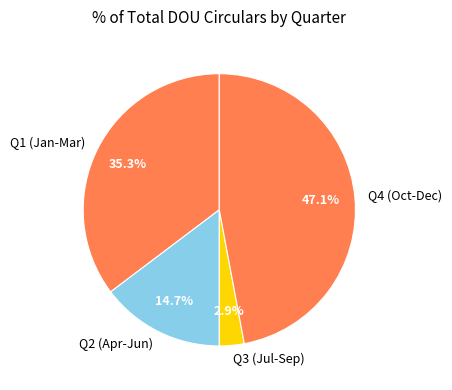

Approximately how many times larger is the value at Q1 (Jan-Mar) compared to Q2 (Apr-Jun)?

2.4